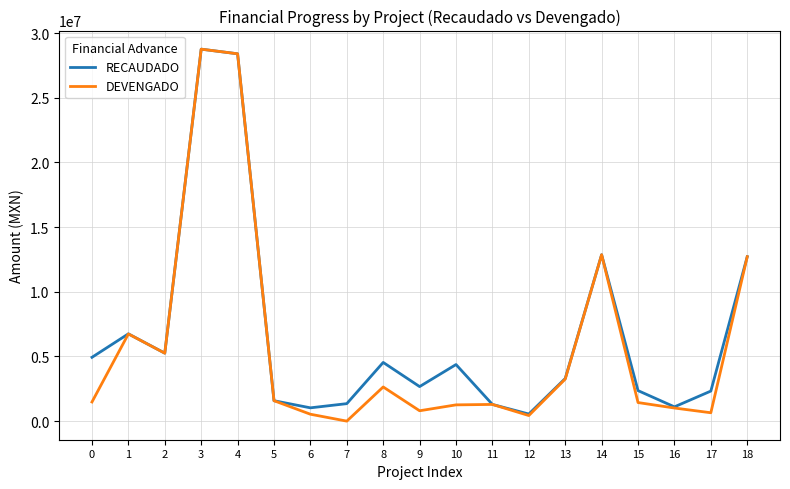

What value does the RECAUDADO series have at 2?

5254242.4